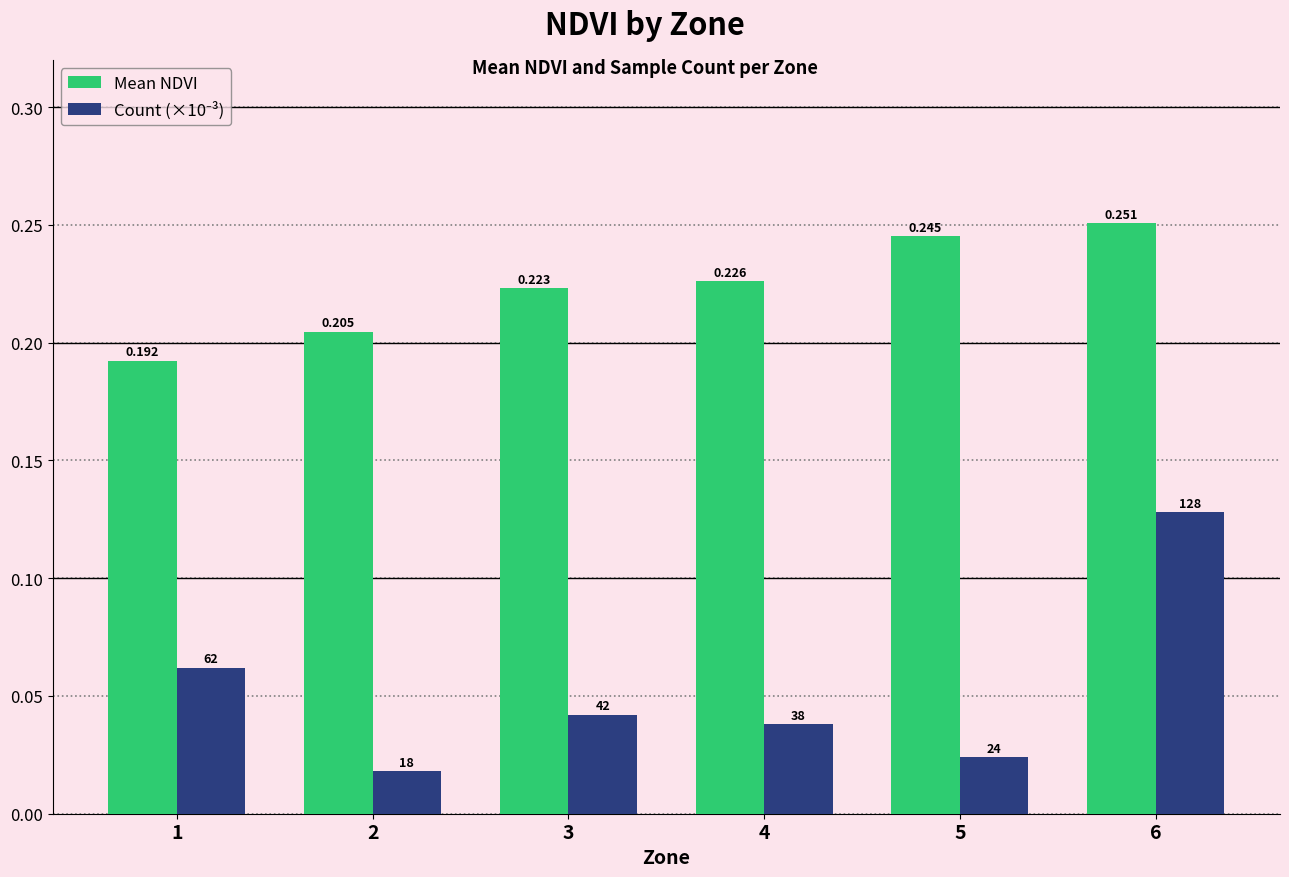

Between 2 and 5, which series saw the biggest shift?

Mean NDVI